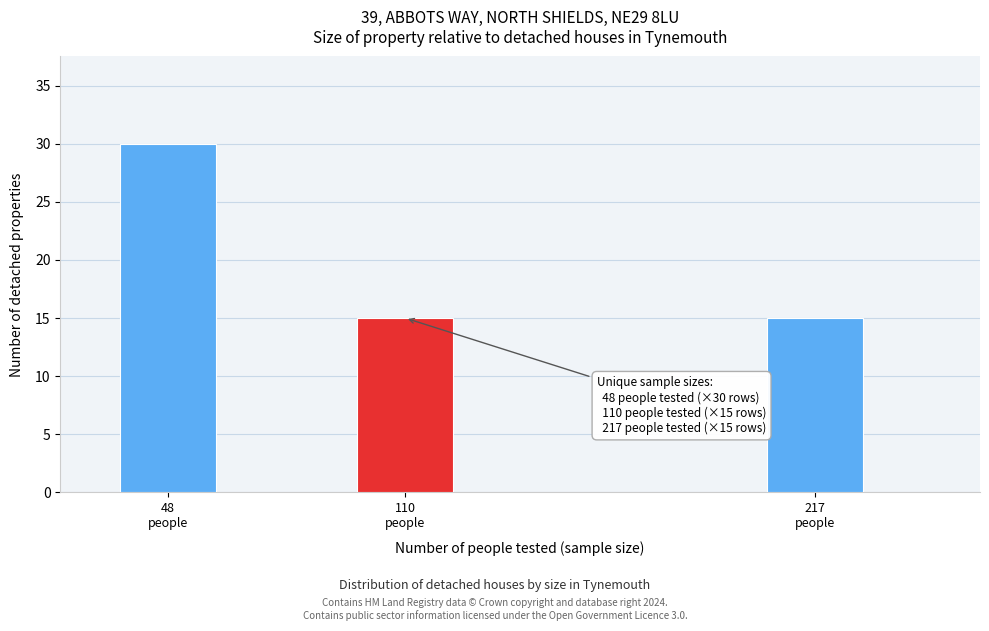

Reading left to right, what are all the values shown in this chart?

30	15	15